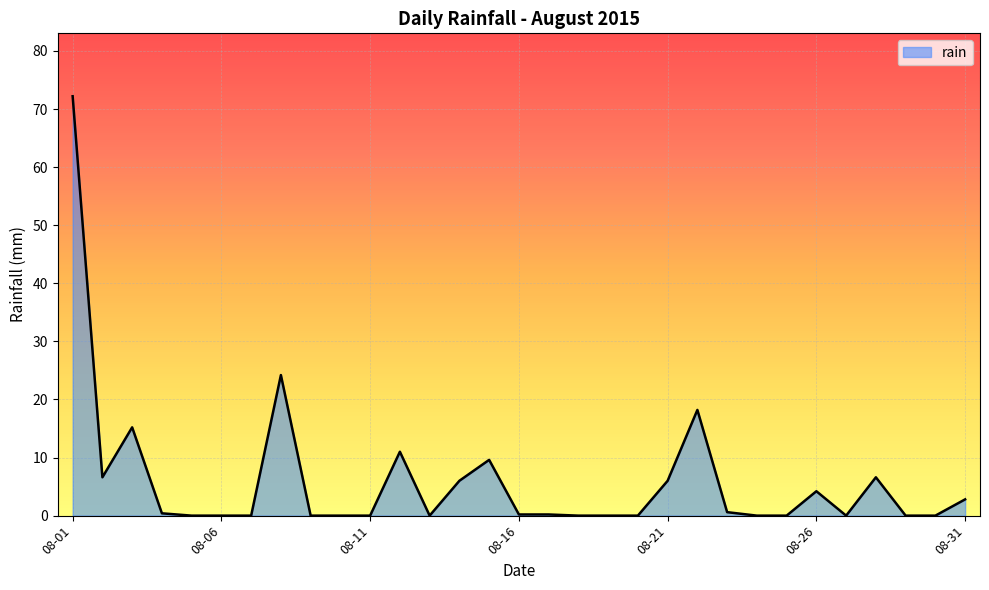

What is the difference between the maximum and minimum values?

72.2